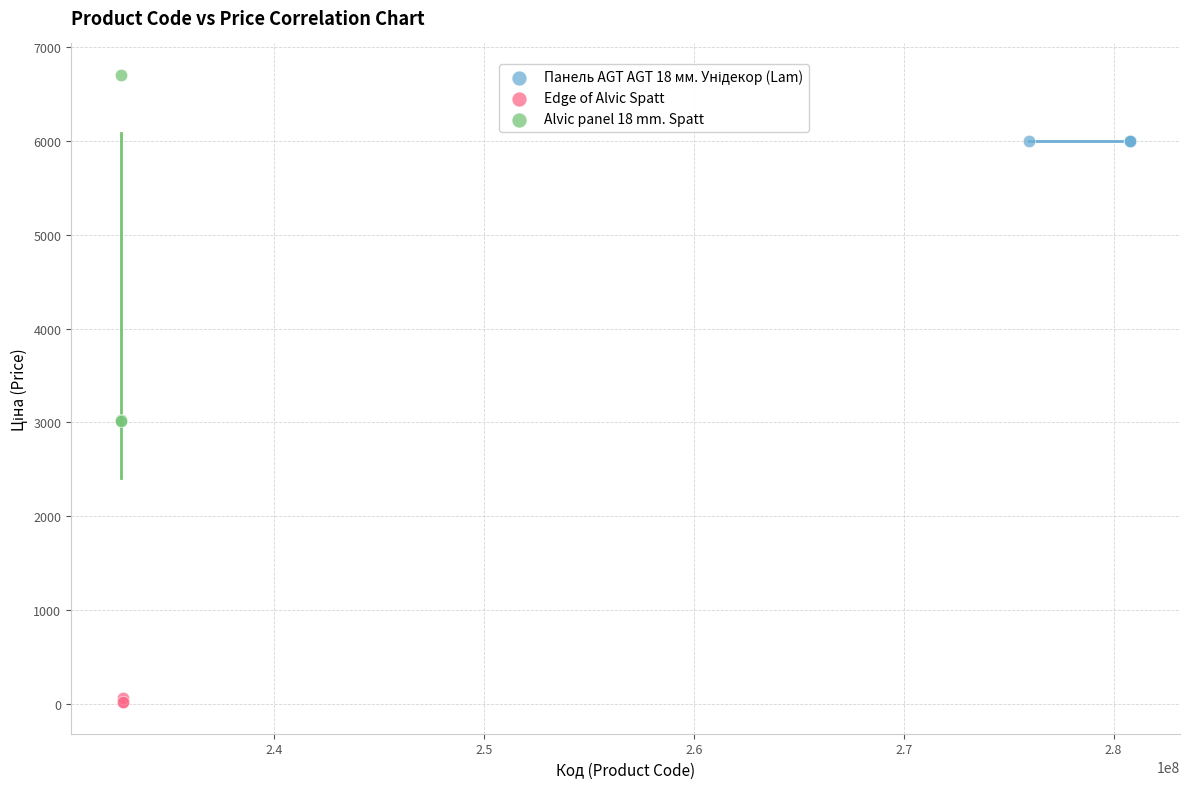

Which series contains the lowest Y value?

Edge of Alvic Spatt